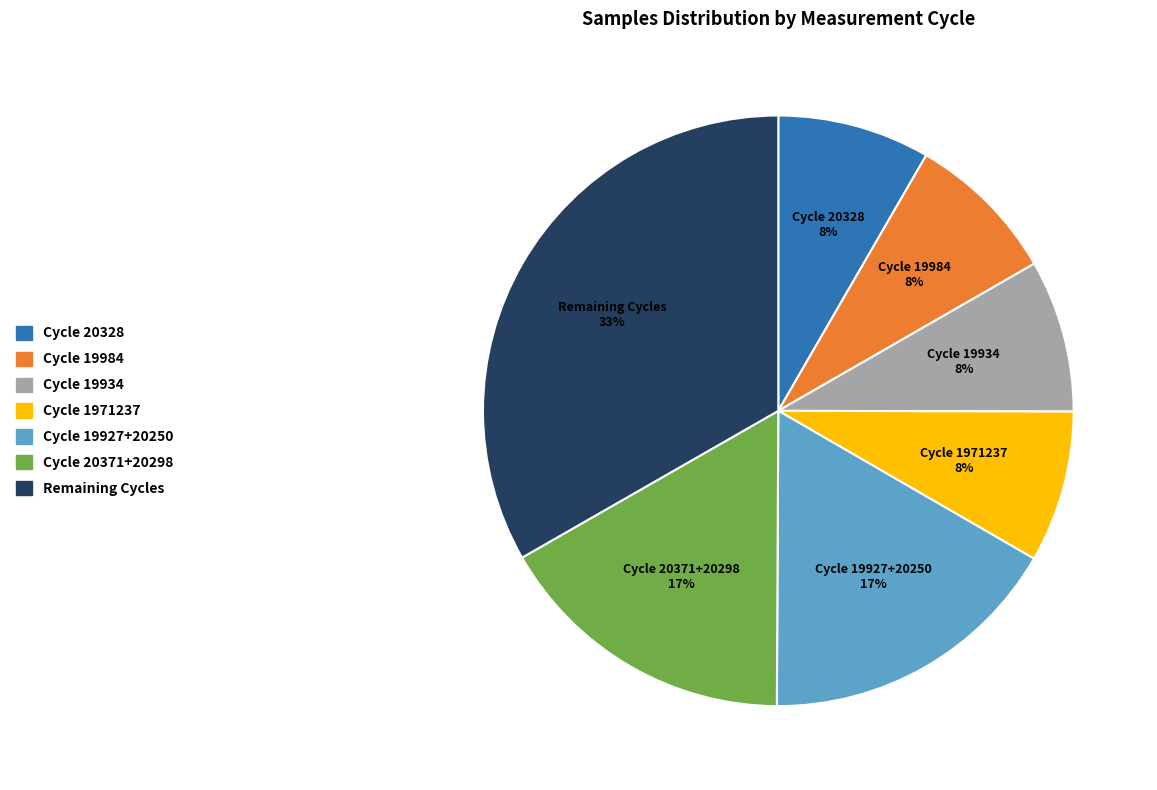

Is there a majority slice in this chart?

No